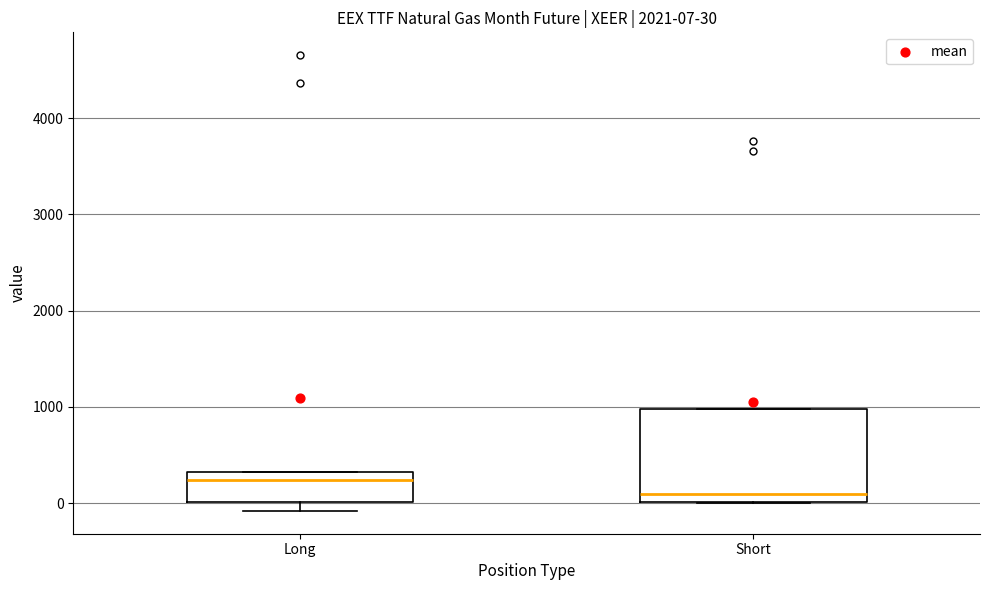

Which box is the tallest, from its lower edge to its upper edge?

Short